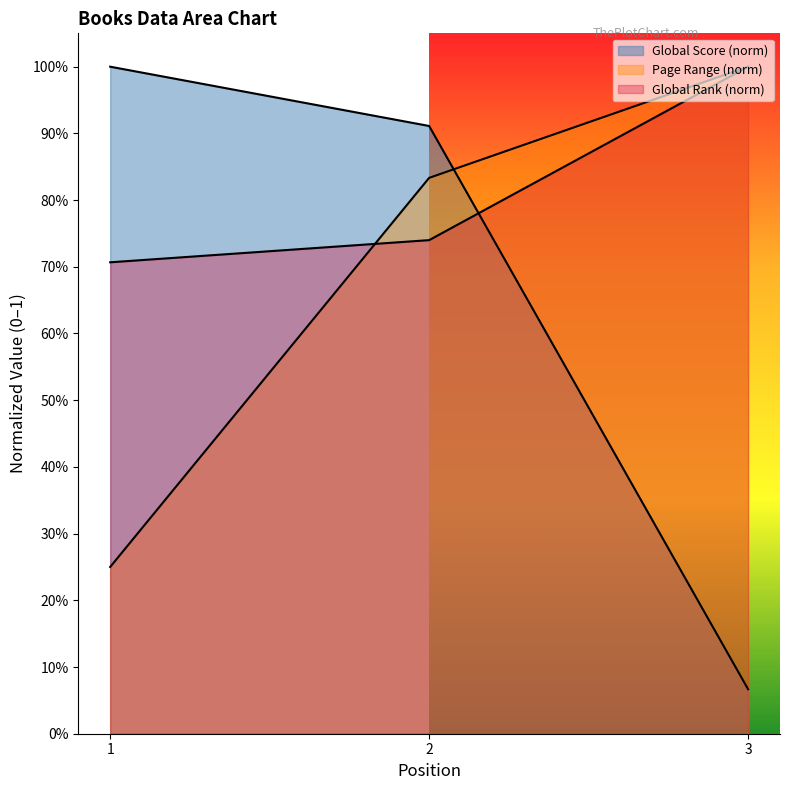

What is the lowest value of the Global Rank series?

0.7